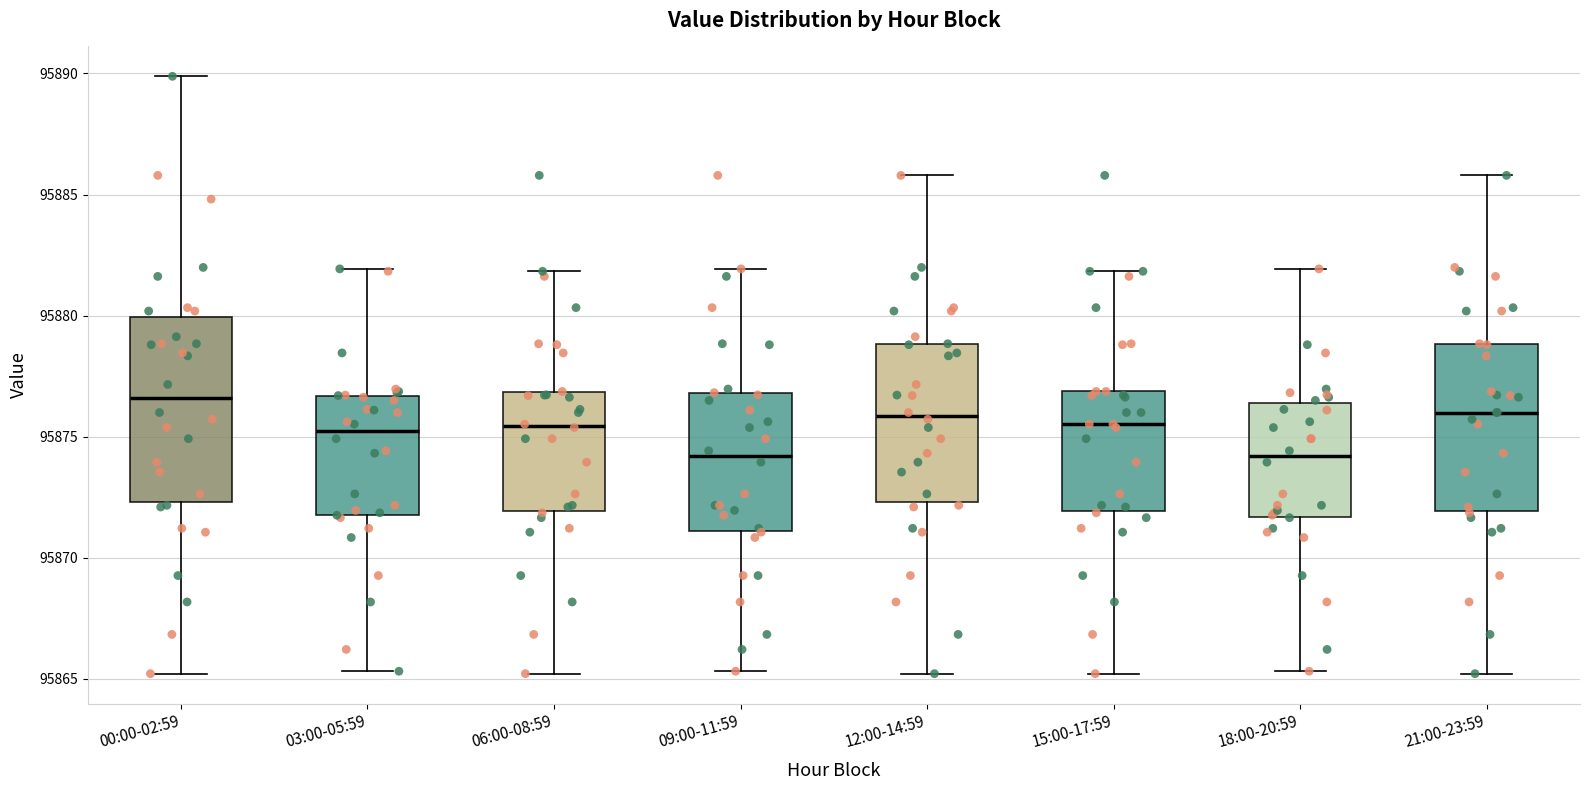

Which box is the tallest, from its lower edge to its upper edge?

00:00-02:59